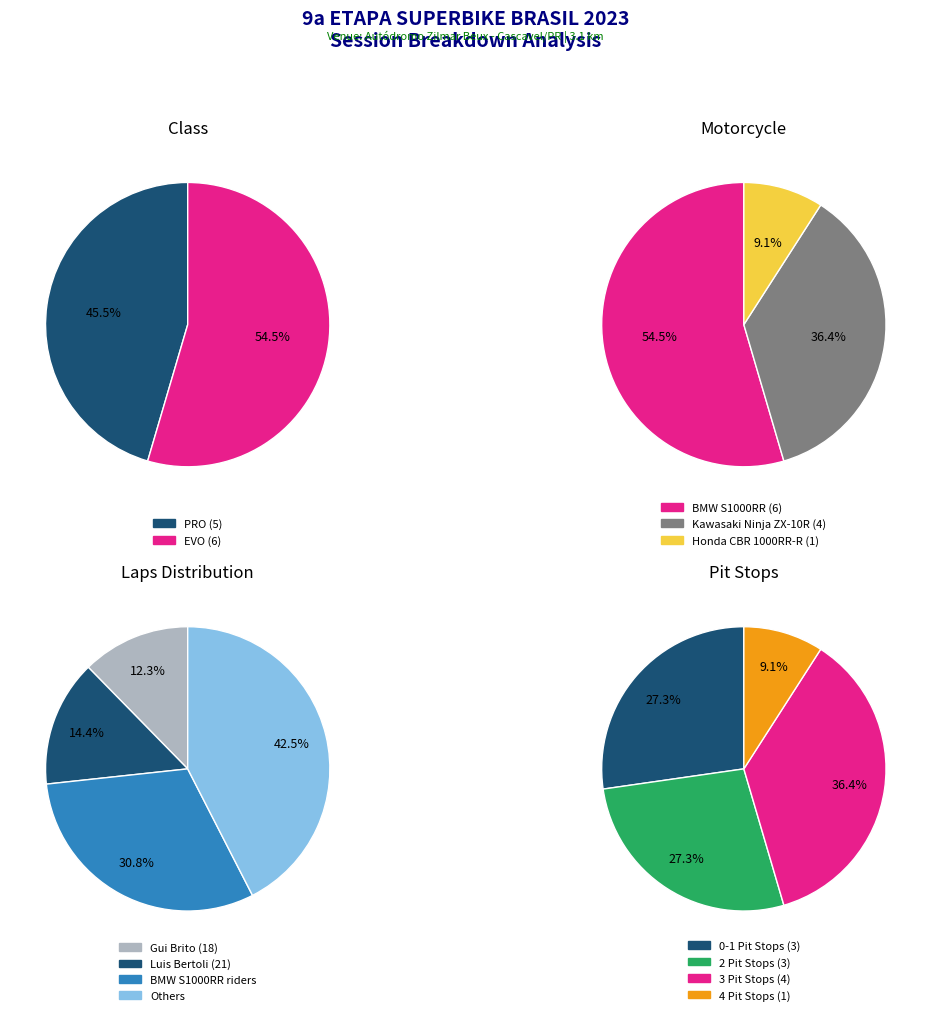

Count the number of slices in the pie.

2